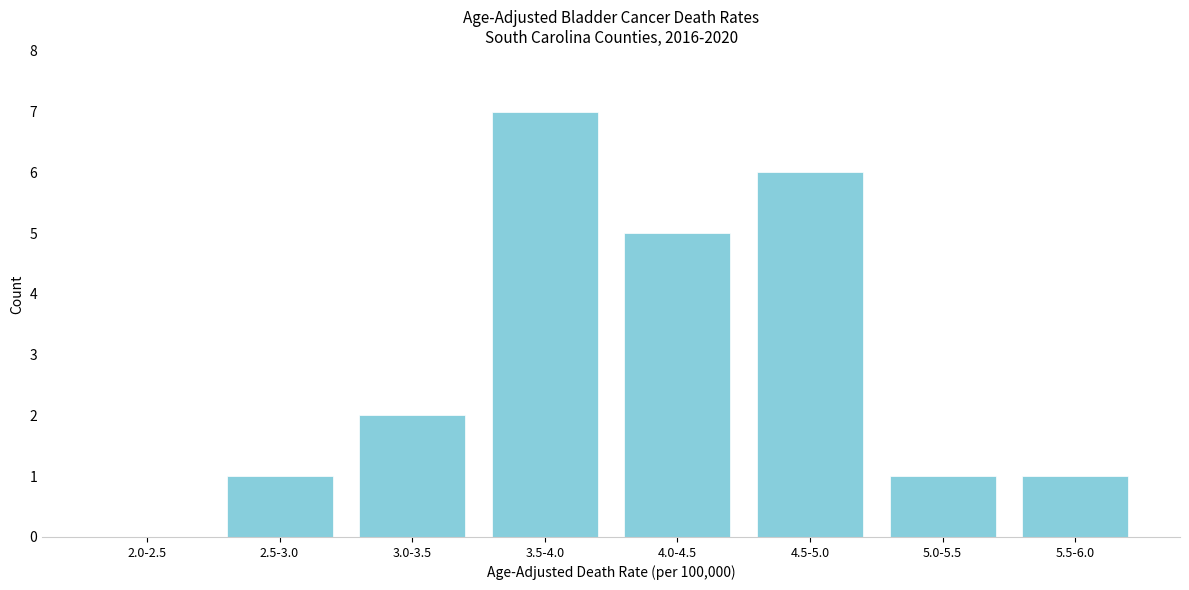

What is the sum of all values?

23